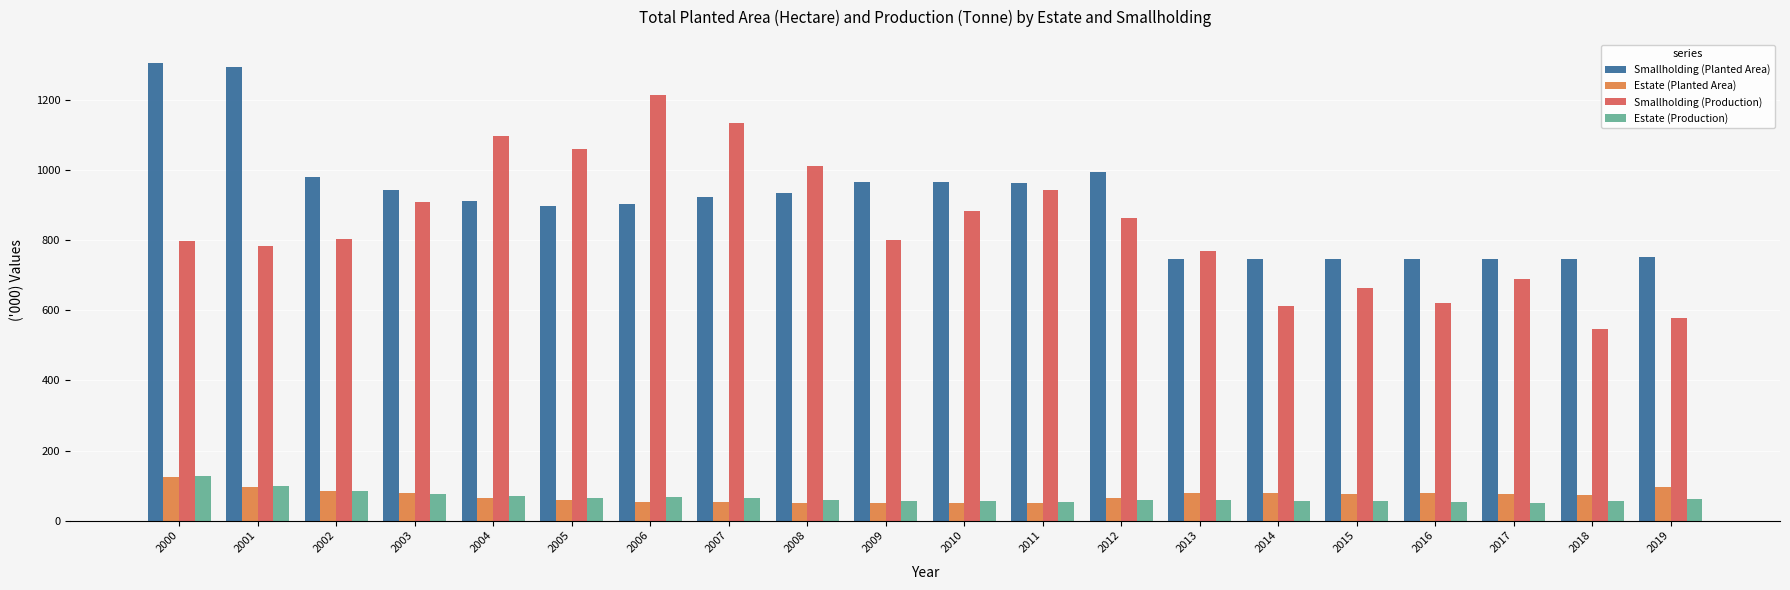

The value of Smallholding (Planted Area) at 2012 is 239.5. True or false?

False